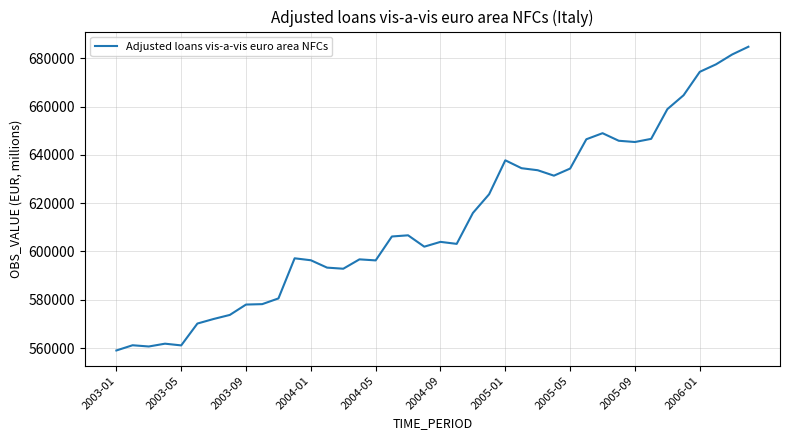

What is the minimum value shown in the chart?

558993